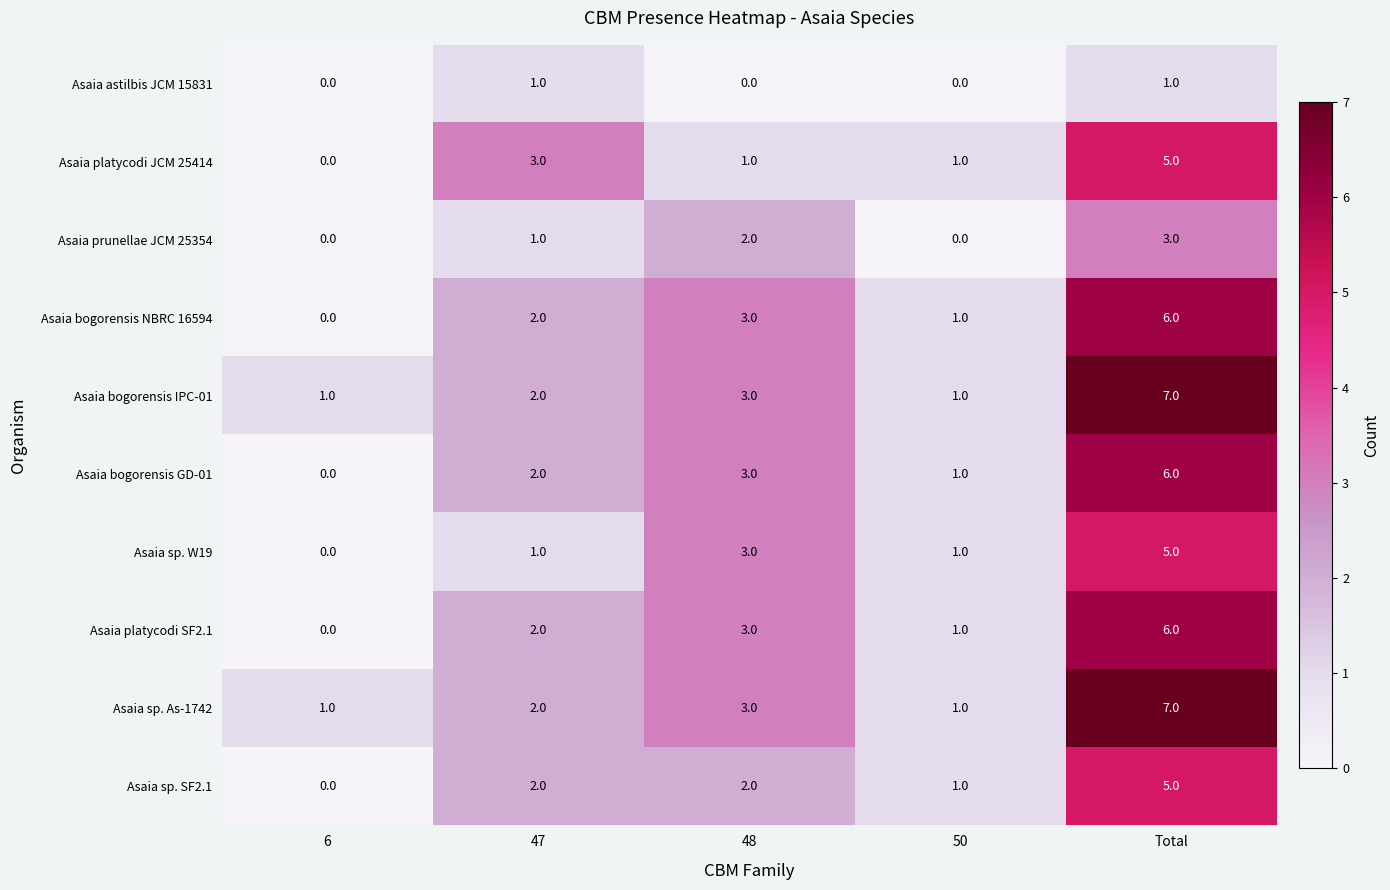

True or false: Asaia bogorensis NBRC 16594 has a value of 1 at 48.

False